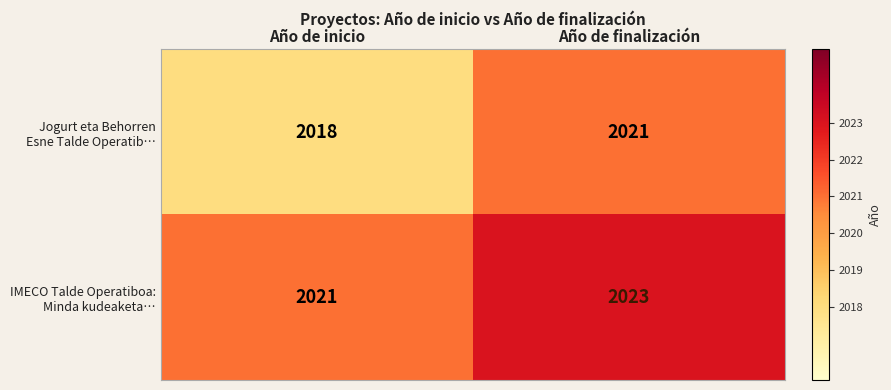

At which category is the sum across all series the highest?

Año de finalización